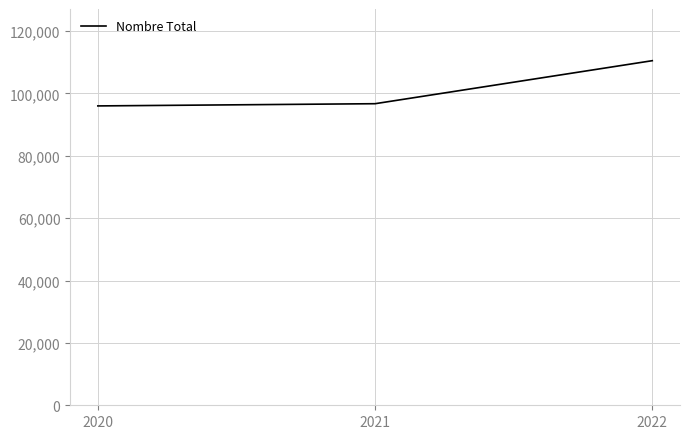

True or false: the data shows 96007 at 2020.

True